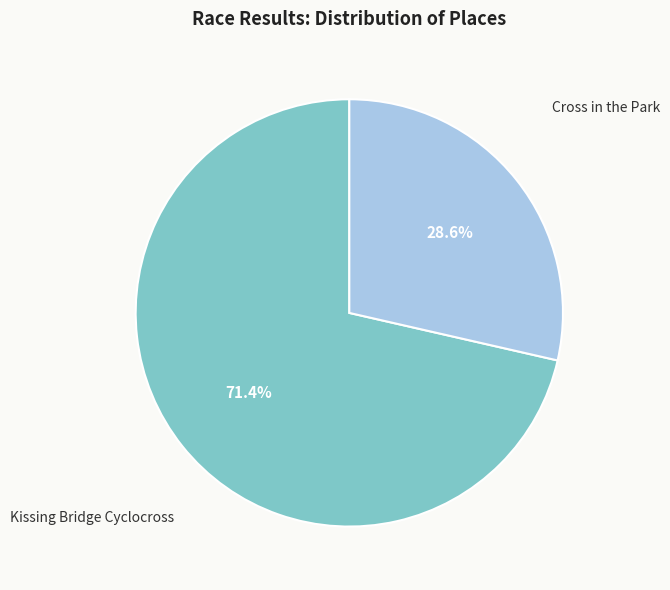

Is Kissing Bridge Cyclocross the majority of the pie?

Yes